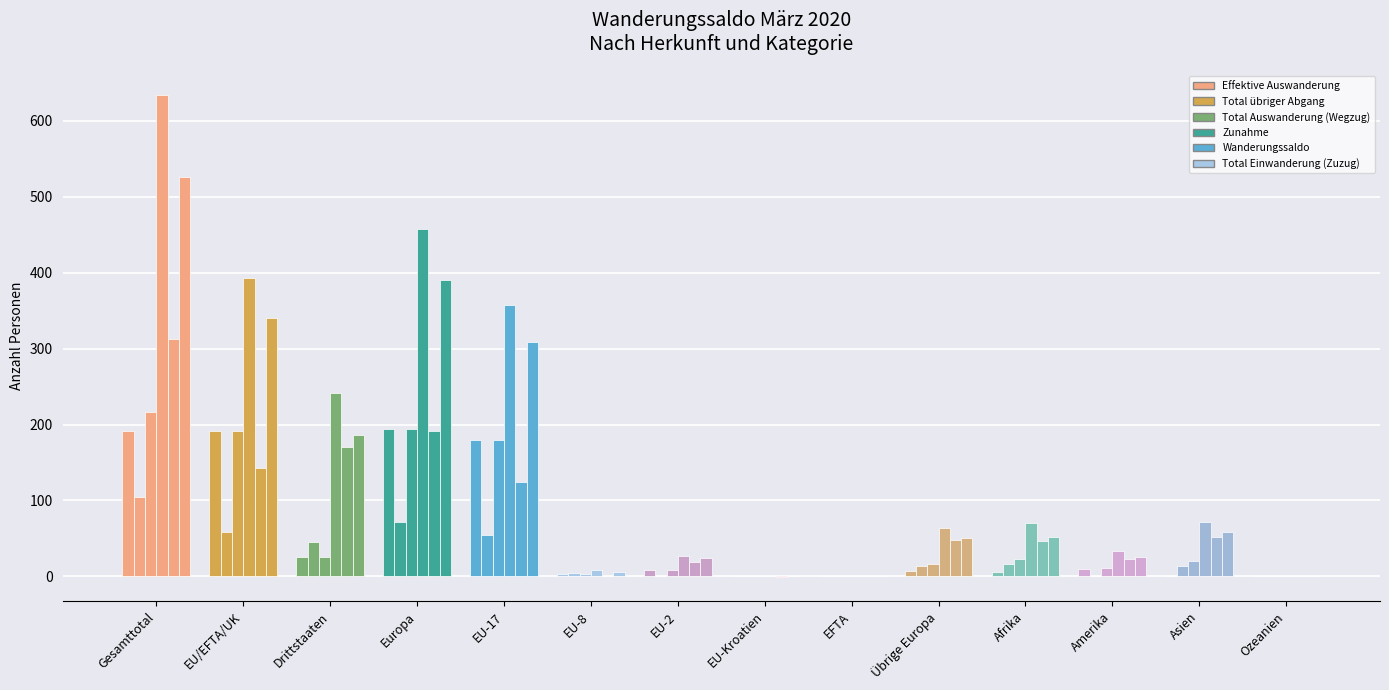

How many distinct data groups are displayed?

6